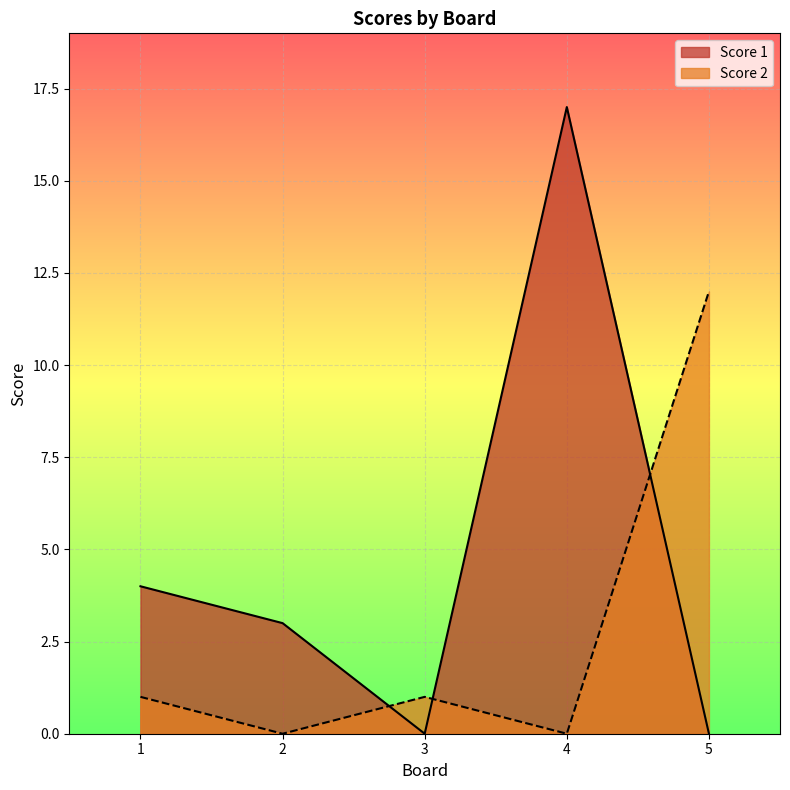

What is the value of the Score 2 point at the 1st from the left?

1